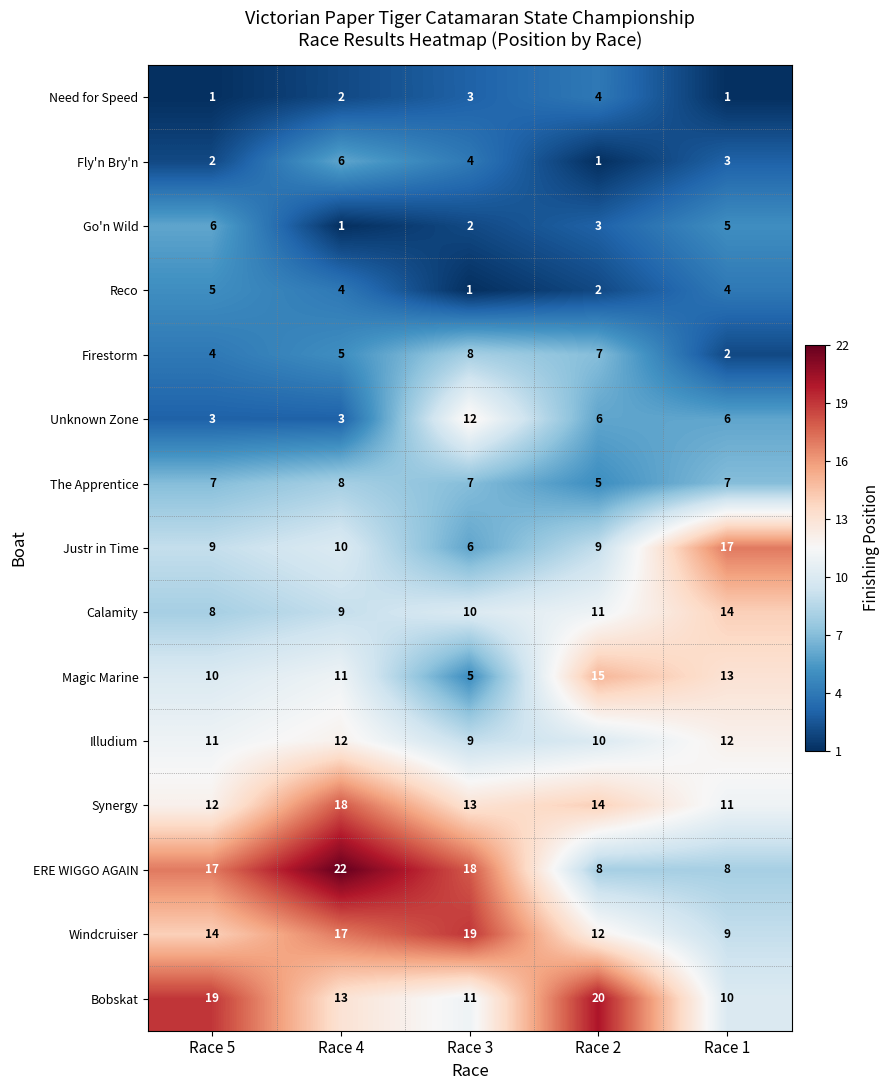

At which category is the sum across all series the highest?

Race 4